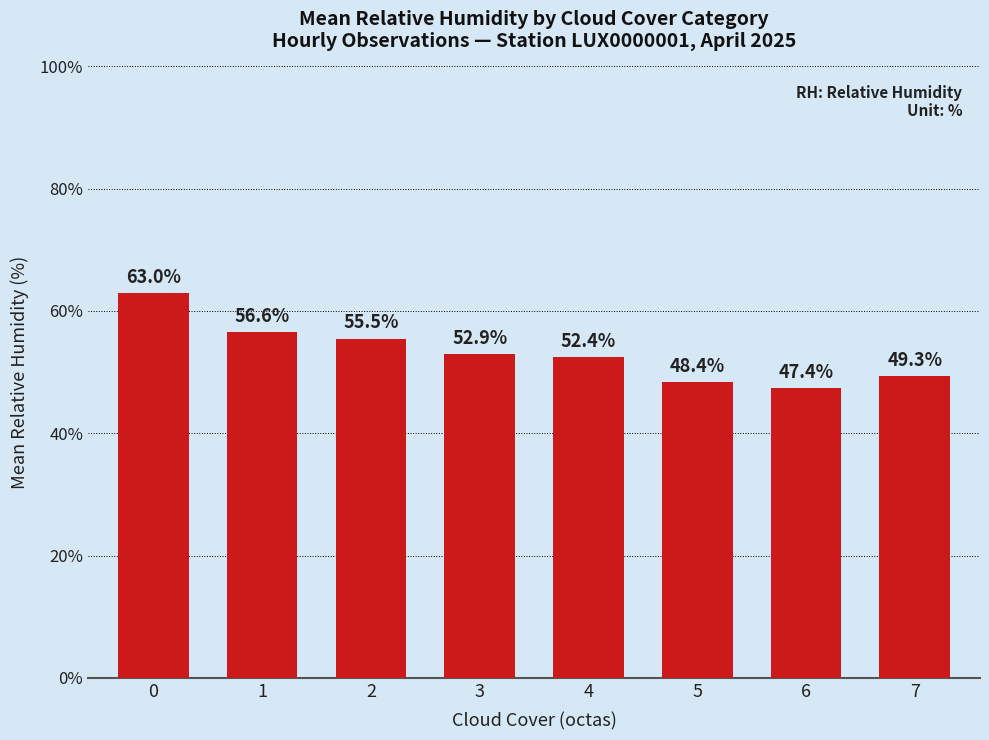

List the labels in order of value, largest first.

0, 1, 2, 3, 4, 7, 5, 6